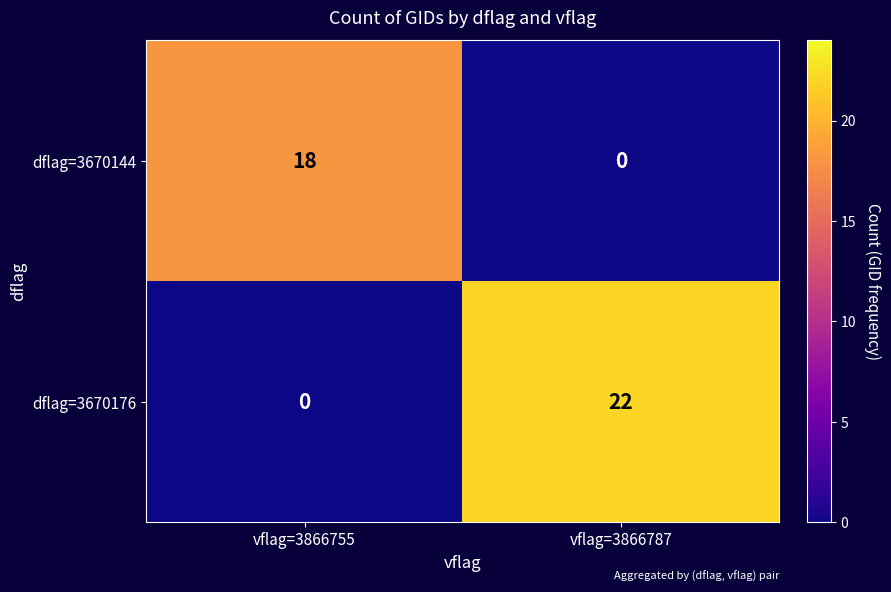

Reading left to right, extract all data points from this chart.

dflag=3670144: 18	0
dflag=3670176: 0	22